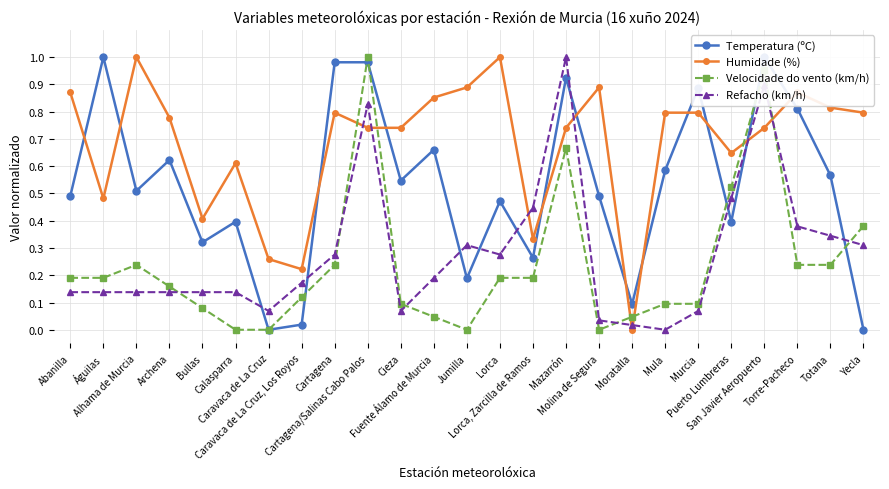

Reading left to right, what are all the values shown in this chart?

Temperatura (ºC): Abanilla=0.5	Águilas=1.0	Alhama de Murcia=0.5	Archena=0.6	Bullas=0.3	Calasparra=0.4	Caravaca de La Cruz=0.0	Caravaca de La Cruz, Los Royos=0.0	Cartagena=1.0	Cartagena/Salinas Cabo Palos=1.0	Cieza=0.5	Fuente Álamo de Murcia=0.7	Jumilla=0.2	Lorca=0.5	Lorca, Zarcilla de Ramos=0.3	Mazarrón=0.9	Molina de Segura=0.5	Moratalla=0.1	Mula=0.6	Murcia=0.9	Puerto Lumbreras=0.4	San Javier Aeropuerto=1.0	Torre-Pacheco=0.8	Totana=0.6	Yecla=0.0
Humidade (%): Abanilla=0.9	Águilas=0.5	Alhama de Murcia=1.0	Archena=0.8	Bullas=0.4	Calasparra=0.6	Caravaca de La Cruz=0.3	Caravaca de La Cruz, Los Royos=0.2	Cartagena=0.8	Cartagena/Salinas Cabo Palos=0.7	Cieza=0.7	Fuente Álamo de Murcia=0.9	Jumilla=0.9	Lorca=1.0	Lorca, Zarcilla de Ramos=0.3	Mazarrón=0.7	Molina de Segura=0.9	Moratalla=0.0	Mula=0.8	Murcia=0.8	Puerto Lumbreras=0.6	San Javier Aeropuerto=0.7	Torre-Pacheco=0.9	Totana=0.8	Yecla=0.8
Velocidade do vento (km/h): Abanilla=0.2	Águilas=0.2	Alhama de Murcia=0.2	Archena=0.2	Bullas=0.1	Calasparra=0.0	Caravaca de La Cruz=0.0	Caravaca de La Cruz, Los Royos=0.1	Cartagena=0.2	Cartagena/Salinas Cabo Palos=1.0	Cieza=0.1	Fuente Álamo de Murcia=0.0	Jumilla=0.0	Lorca=0.2	Lorca, Zarcilla de Ramos=0.2	Mazarrón=0.7	Molina de Segura=0.0	Moratalla=0.0	Mula=0.1	Murcia=0.1	Puerto Lumbreras=0.5	San Javier Aeropuerto=1.0	Torre-Pacheco=0.2	Totana=0.2	Yecla=0.4
Refacho (km/h): Abanilla=0.1	Águilas=0.1	Alhama de Murcia=0.1	Archena=0.1	Bullas=0.1	Calasparra=0.1	Caravaca de La Cruz=0.1	Caravaca de La Cruz, Los Royos=0.2	Cartagena=0.3	Cartagena/Salinas Cabo Palos=0.8	Cieza=0.1	Fuente Álamo de Murcia=0.2	Jumilla=0.3	Lorca=0.3	Lorca, Zarcilla de Ramos=0.4	Mazarrón=1.0	Molina de Segura=0.0	Moratalla=0.0	Mula=0.0	Murcia=0.1	Puerto Lumbreras=0.5	San Javier Aeropuerto=0.9	Torre-Pacheco=0.4	Totana=0.3	Yecla=0.3